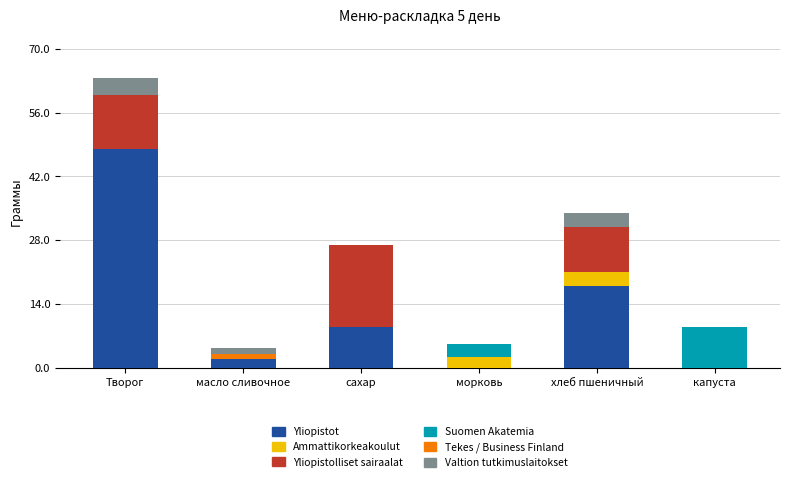

At which label does Yliopistot reach its peak?

Творог